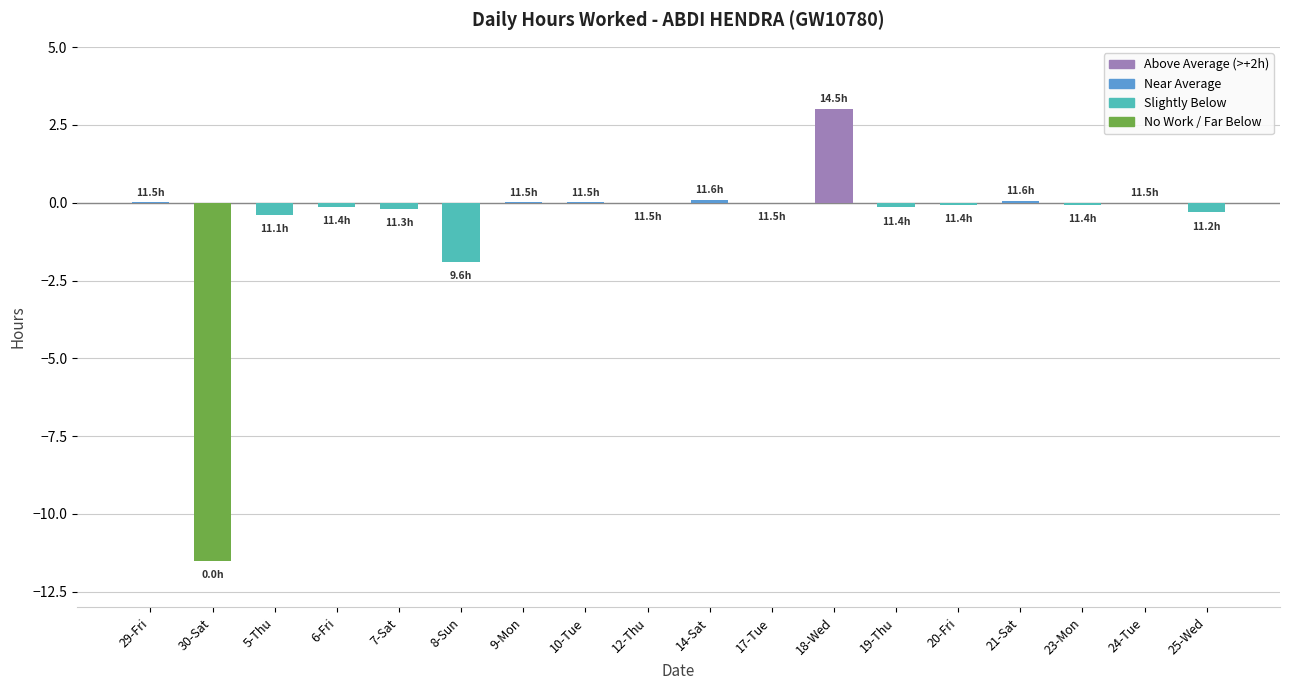

Which category has the highest value across all series?

18-Wed